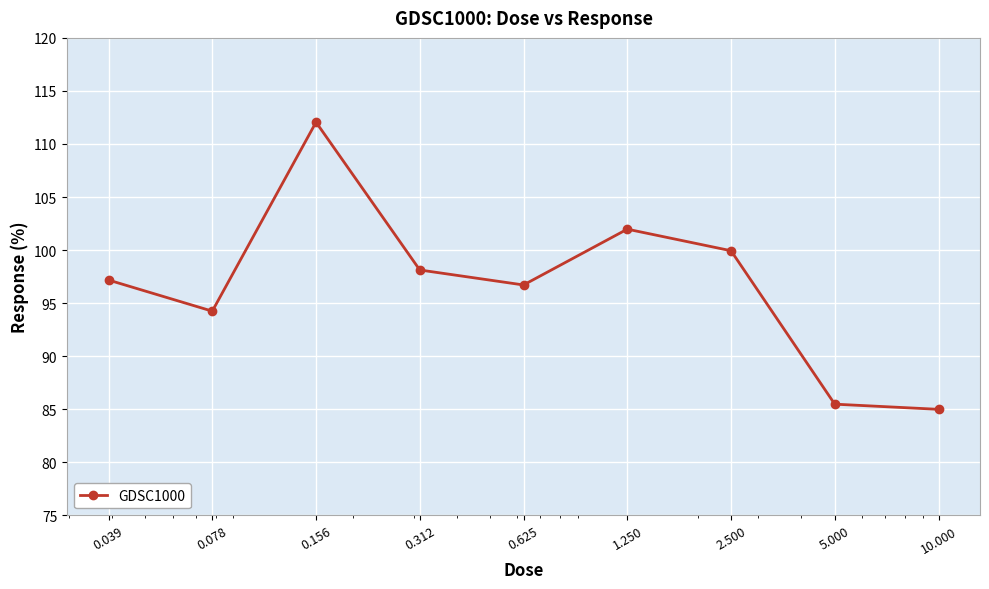

What is the difference between the second highest and second lowest values?

16.5